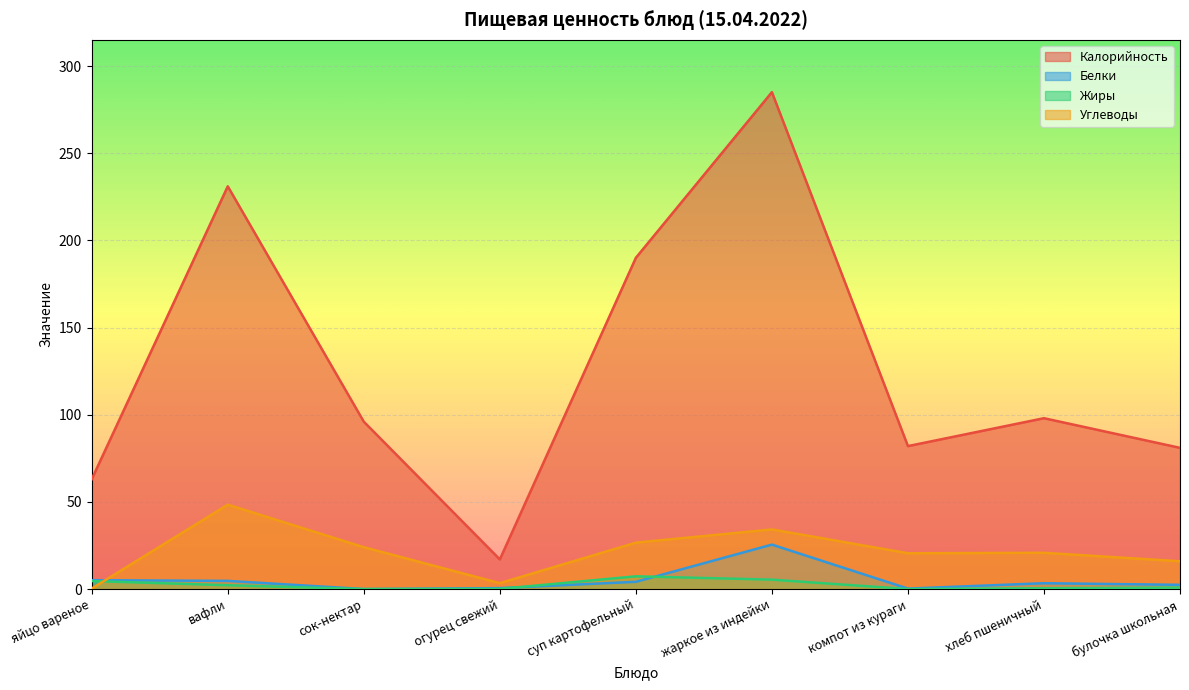

True or false: Белки and Жиры cross at least once.

True